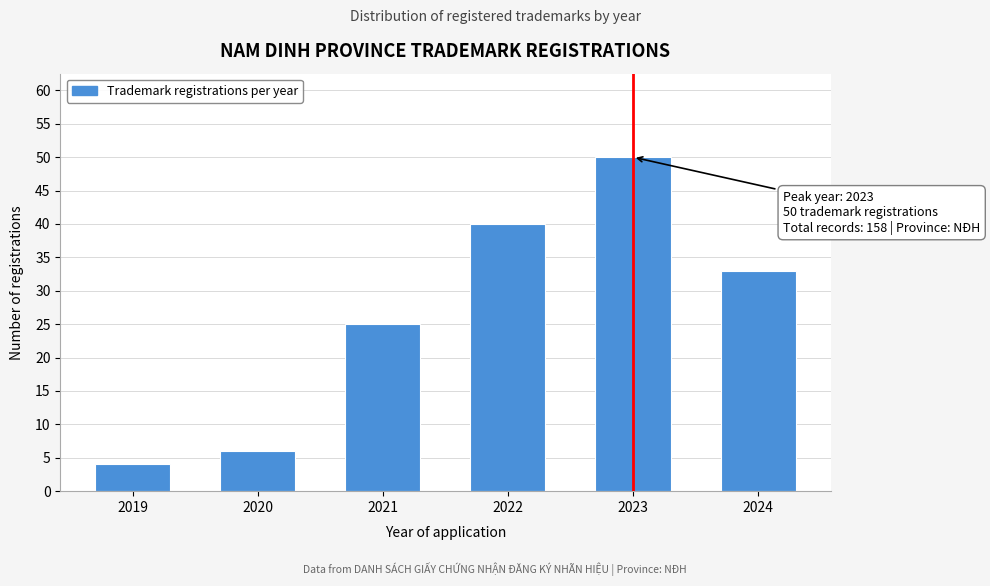

Reading left to right, transcribe all the data shown in this chart.

2019=4	2020=6	2021=25	2022=40	2023=50	2024=33